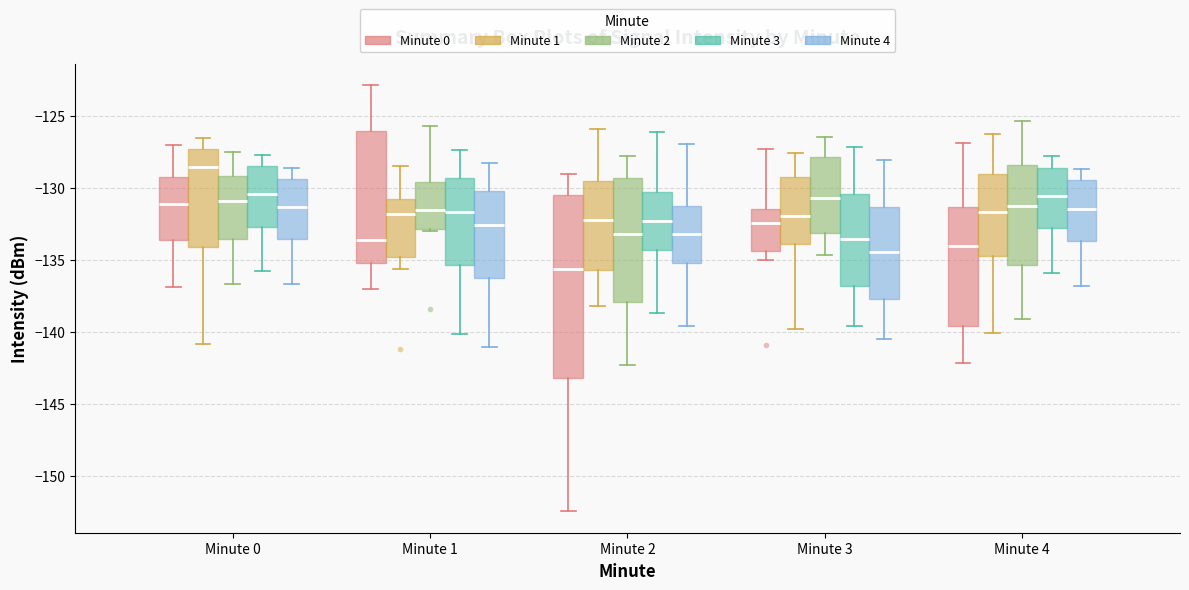

Reading left to right, transcribe this box plot: for each box, give where its median line is, the range the box spans, and where its two whiskers end, as read against the y-axis. The values are not printed on the chart, so give them approximately, as read against the axis.

Minute 0 (Minute 0): median -131.0, box -133.5 to -129.5, whiskers -137.0 to -127.0
Minute 0 (Minute 1): median -128.5, box -134.0 to -127.5, whiskers -141.0 to -126.5
Minute 0 (Minute 2): median -131.0, box -133.5 to -129.0, whiskers -136.5 to -127.5
Minute 0 (Minute 3): median -130.5, box -132.5 to -128.5, whiskers -136.0 to -127.5
Minute 0 (Minute 4): median -131.5, box -133.5 to -129.5, whiskers -136.5 to -128.5
Minute 1 (Minute 0): median -133.5, box -135.0 to -126.0, whiskers -137.0 to -123.0
Minute 1 (Minute 1): median -132.0, box -135.0 to -131.0, whiskers -135.5 to -128.5
Minute 1 (Minute 2): median -131.5, box -133.0 to -129.5, whiskers -133.0 to -125.5
Minute 1 (Minute 3): median -131.5, box -135.5 to -129.5, whiskers -140.0 to -127.5
Minute 1 (Minute 4): median -132.5, box -136.0 to -130.0, whiskers -141.0 to -128.5
Minute 2 (Minute 0): median -135.5, box -143.0 to -130.5, whiskers -152.5 to -129.0
Minute 2 (Minute 1): median -132.0, box -135.5 to -129.5, whiskers -138.0 to -126.0
Minute 2 (Minute 2): median -133.0, box -138.0 to -129.5, whiskers -142.5 to -128.0
Minute 2 (Minute 3): median -132.5, box -134.5 to -130.5, whiskers -138.5 to -126.0
Minute 2 (Minute 4): median -133.0, box -135.0 to -131.5, whiskers -139.5 to -127.0
Minute 3 (Minute 0): median -132.5, box -134.5 to -131.5, whiskers -135.0 to -127.5
Minute 3 (Minute 1): median -132.0, box -134.0 to -129.5, whiskers -140.0 to -127.5
Minute 3 (Minute 2): median -130.5, box -133.0 to -128.0, whiskers -134.5 to -126.5
Minute 3 (Minute 3): median -133.5, box -137.0 to -130.5, whiskers -139.5 to -127.0
Minute 3 (Minute 4): median -134.5, box -137.5 to -131.5, whiskers -140.5 to -128.0
Minute 4 (Minute 0): median -134.0, box -139.5 to -131.5, whiskers -142.0 to -127.0
Minute 4 (Minute 1): median -131.5, box -134.5 to -129.0, whiskers -140.0 to -126.5
Minute 4 (Minute 2): median -131.0, box -135.5 to -128.5, whiskers -139.0 to -125.5
Minute 4 (Minute 3): median -130.5, box -133.0 to -128.5, whiskers -136.0 to -128.0
Minute 4 (Minute 4): median -131.5, box -133.5 to -129.5, whiskers -137.0 to -128.5